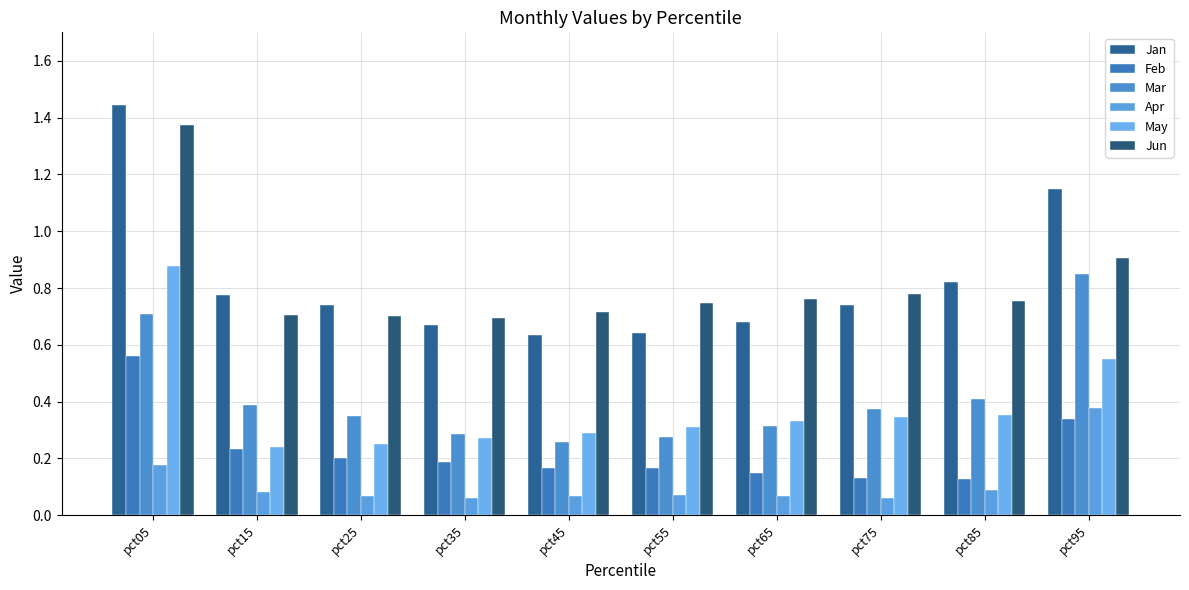

How many groups of bars are there?

10